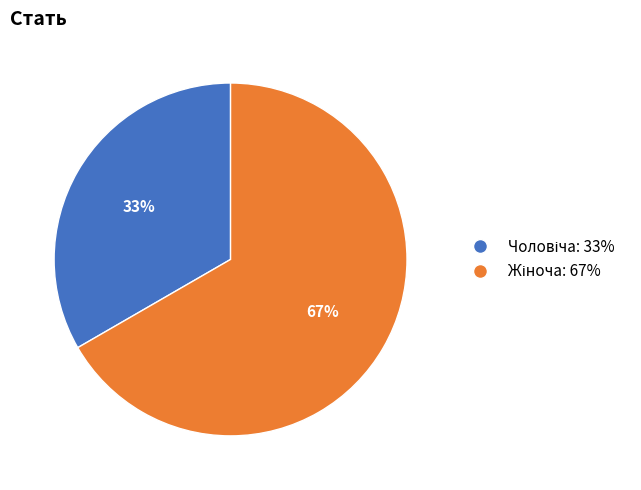

Is there any slice that represents more than half of the pie?

Yes